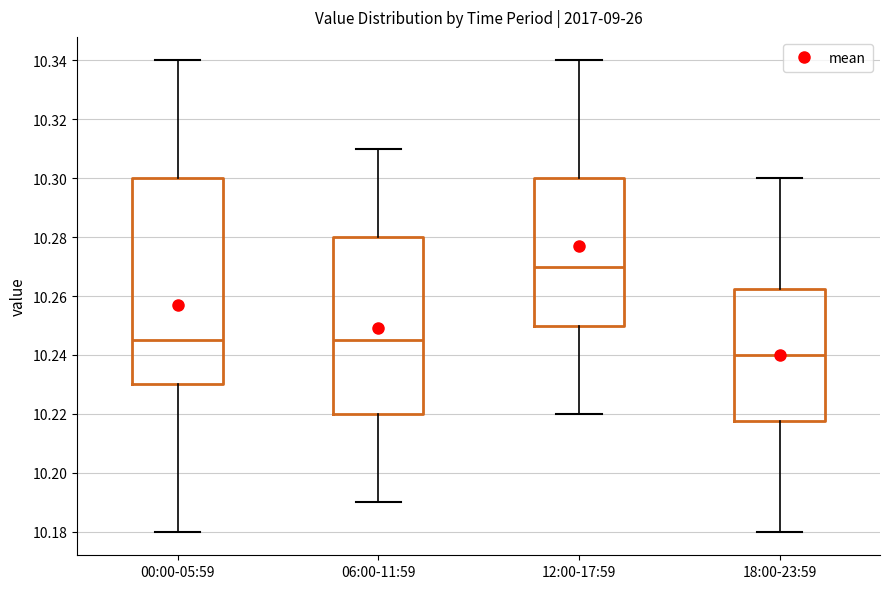

Comparing the boxes themselves (not the whiskers), which one is the tallest?

00:00-05:59